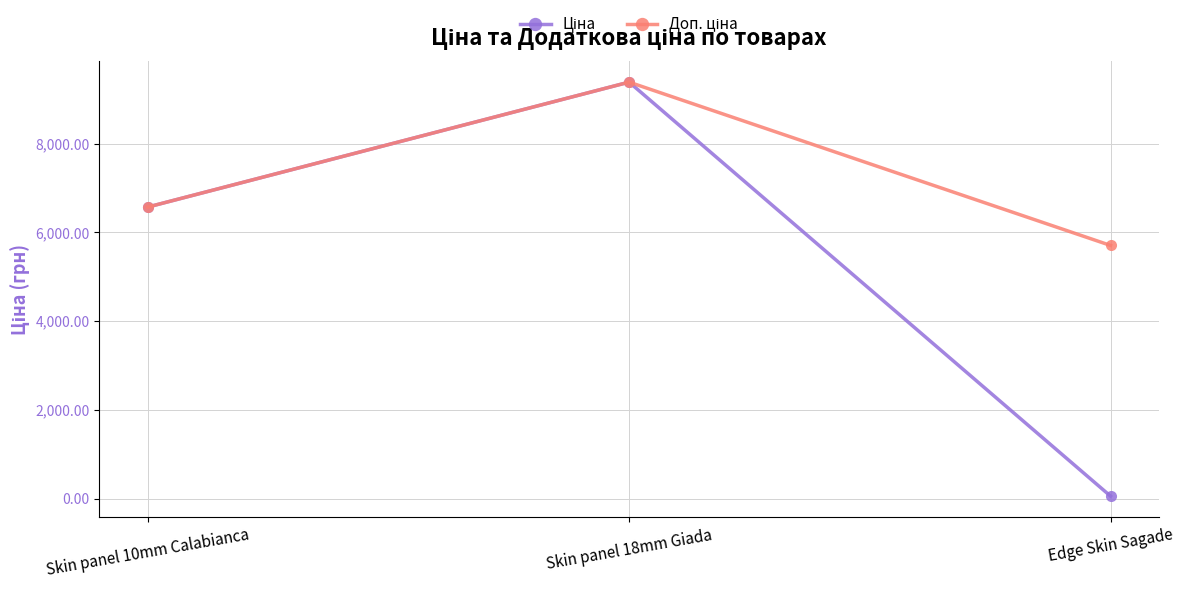

At which category is the sum across all series the highest?

Skin panel 18mm Giada